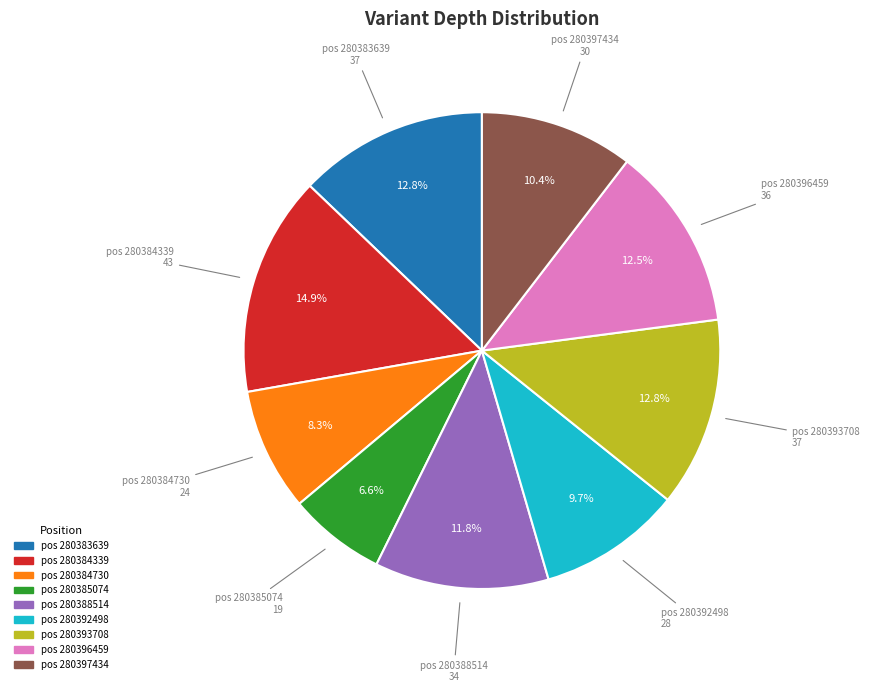

Is there any slice that represents more than half of the pie?

No